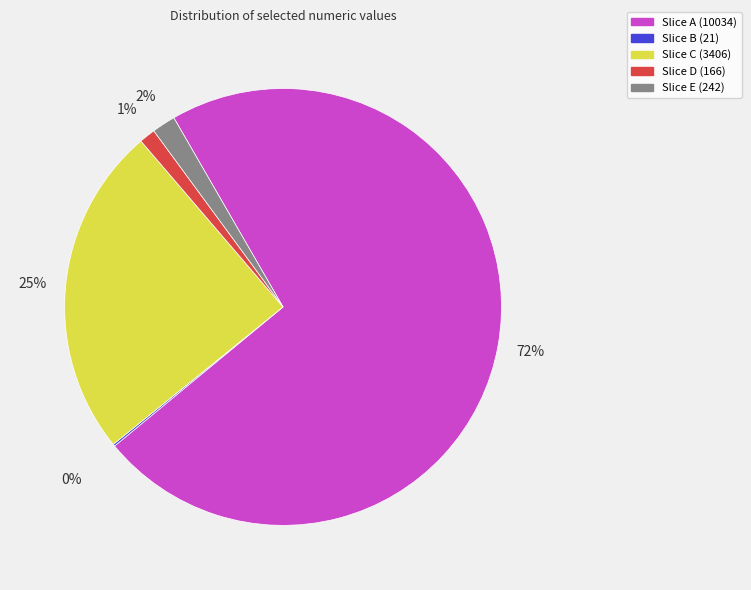

Between Slice E (242) and Slice A (10034), which is larger?

Slice A (10034)